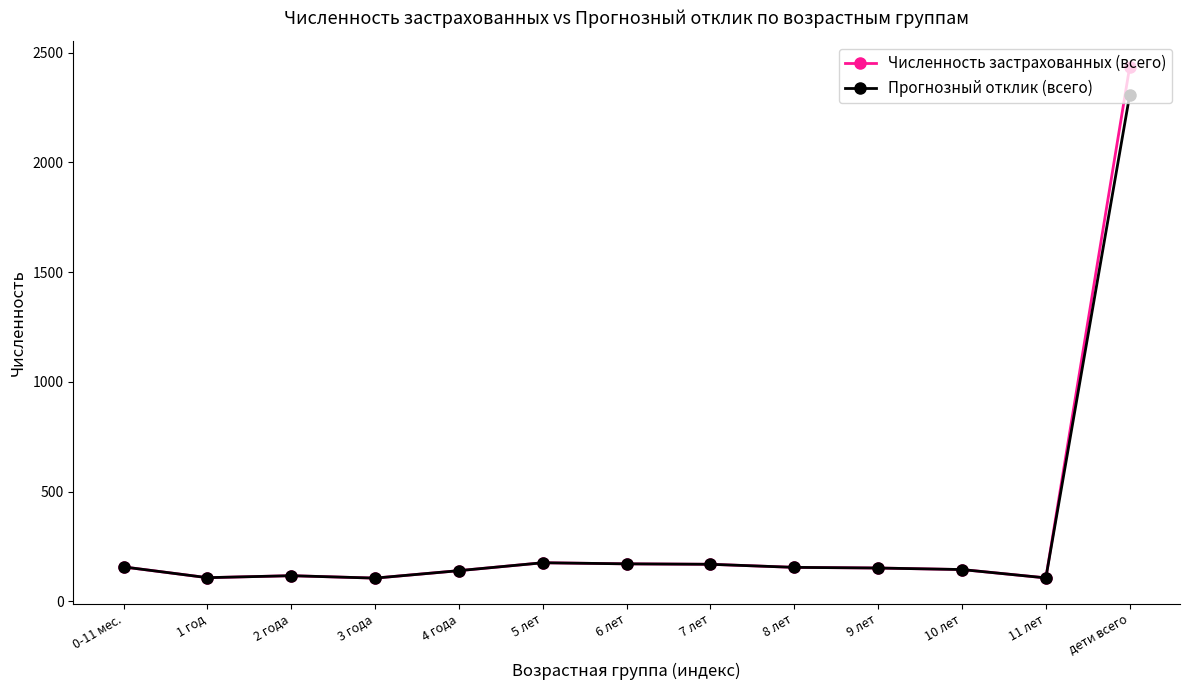

At which category is the sum across all series the highest?

дети всего